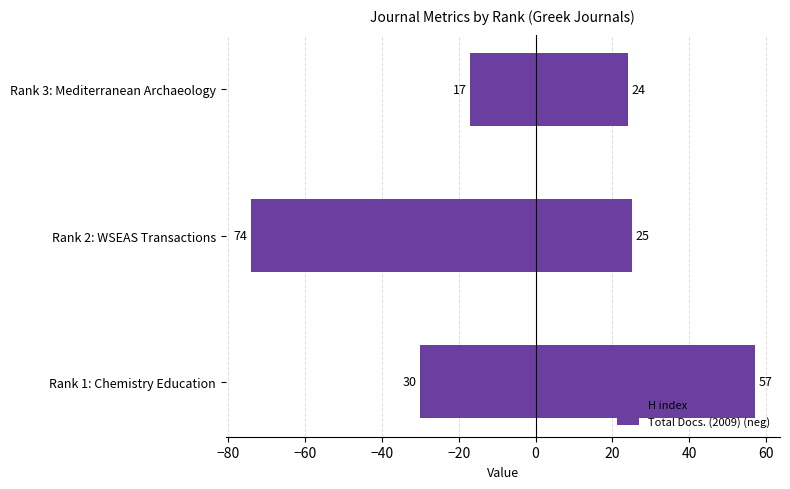

How many bars are there in total?

6